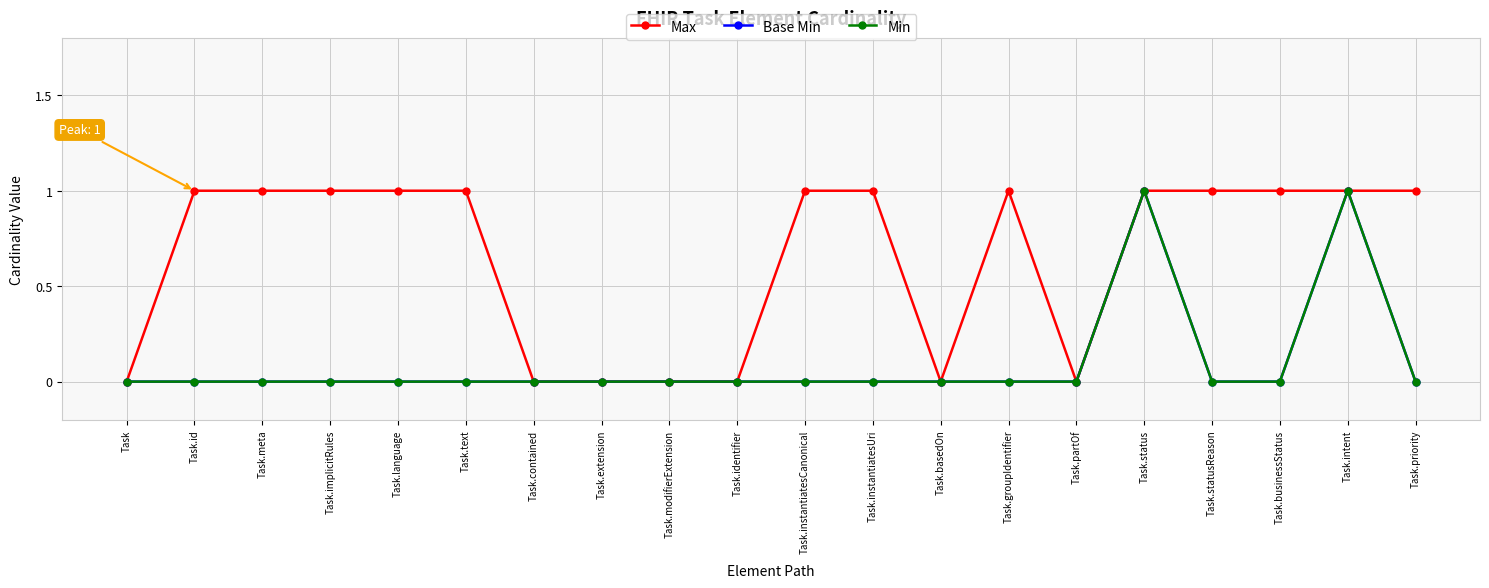

What is the maximum value for Min?

1